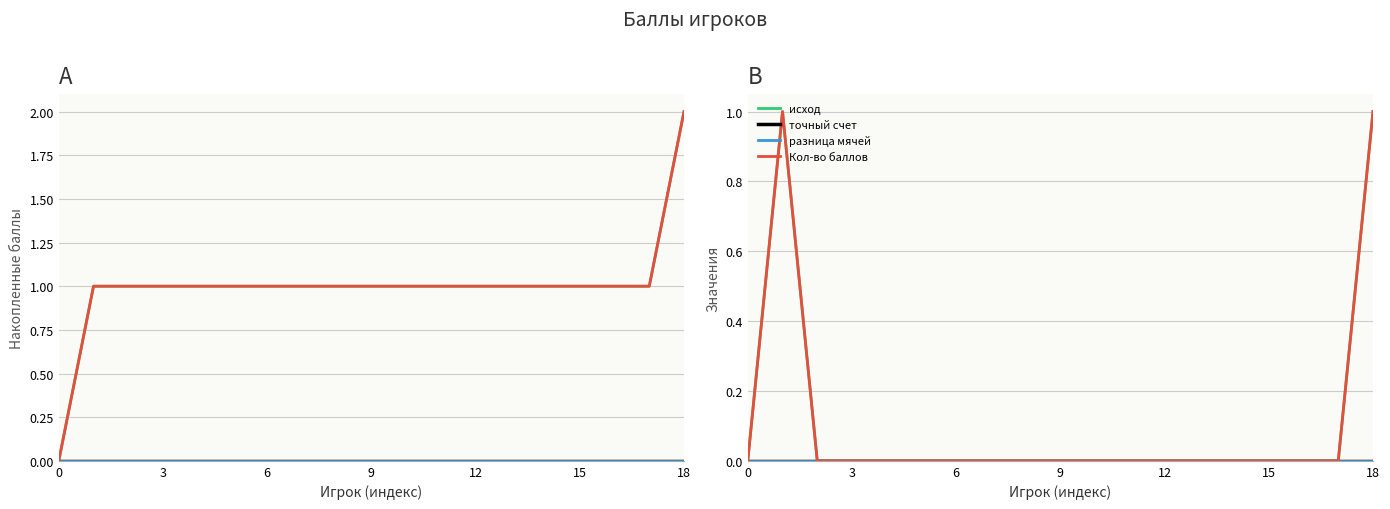

Which has a higher value, 14 or 11?

14